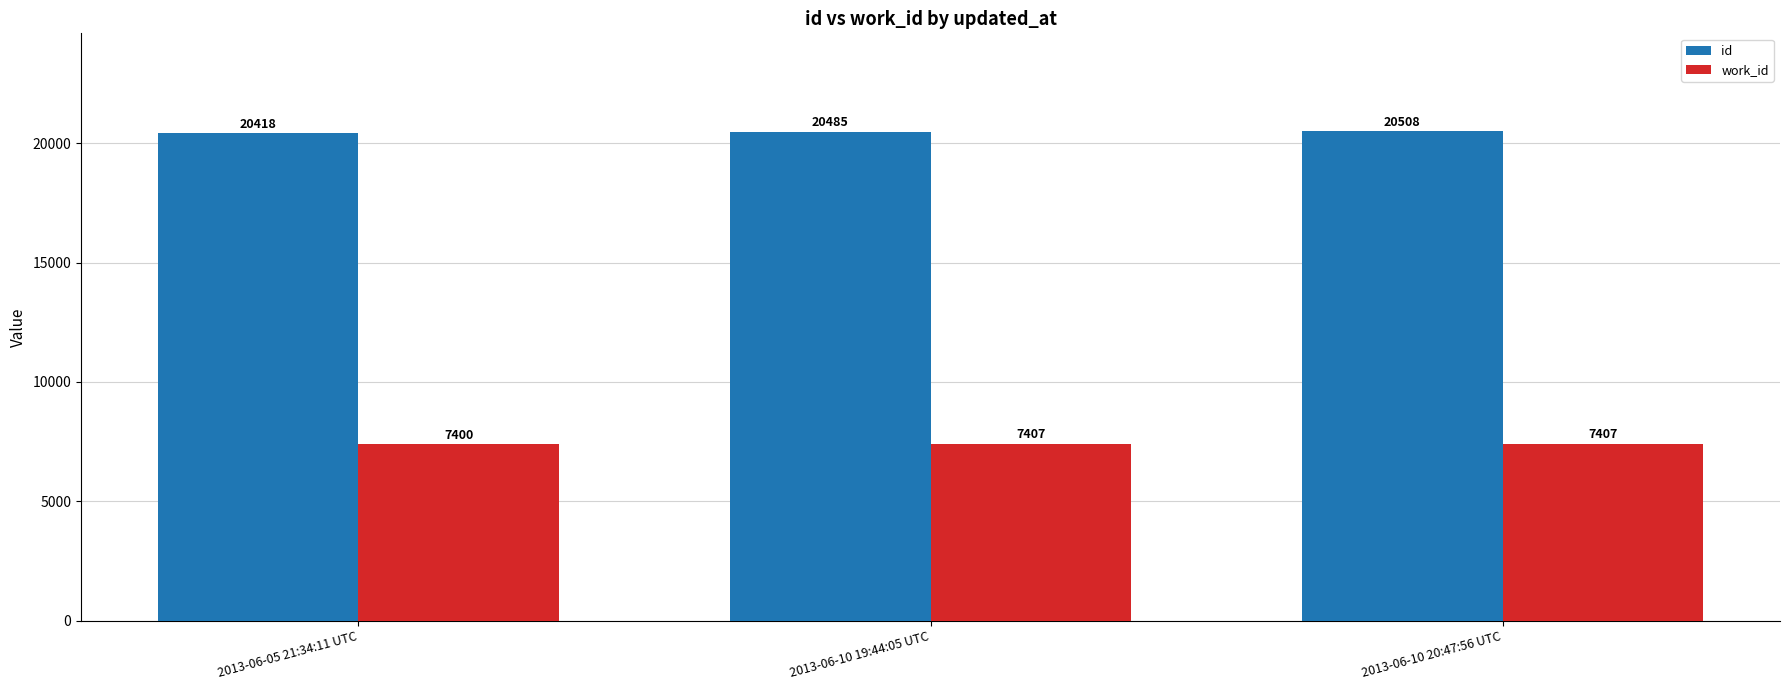

How many bars are there in each group?

2